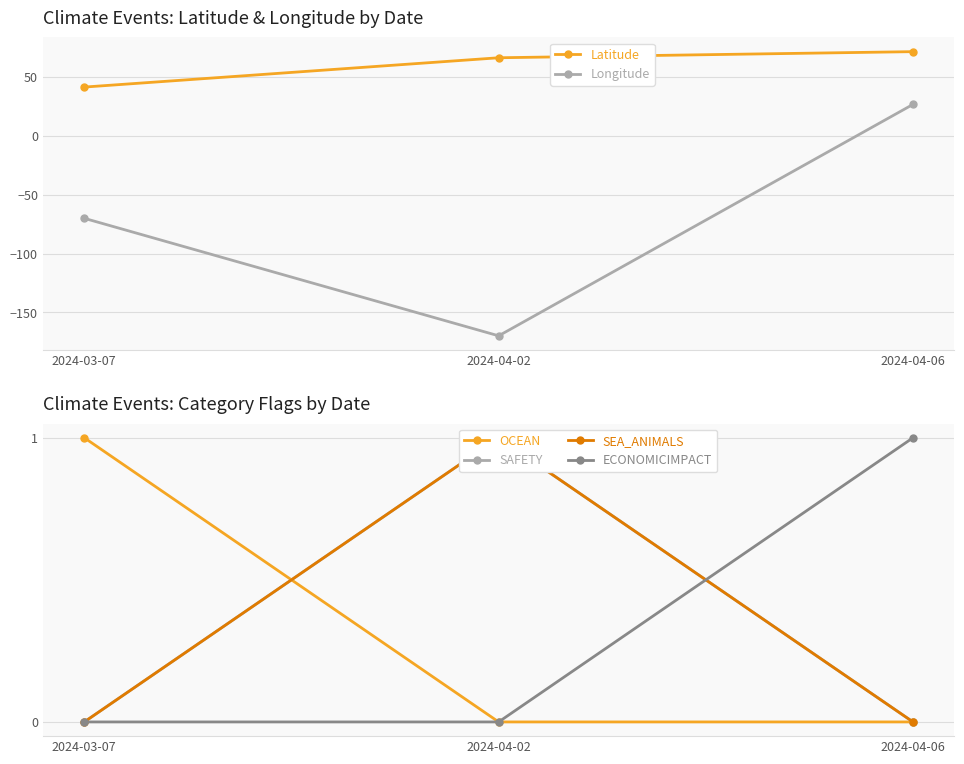

Count the number of categories in the chart.

3